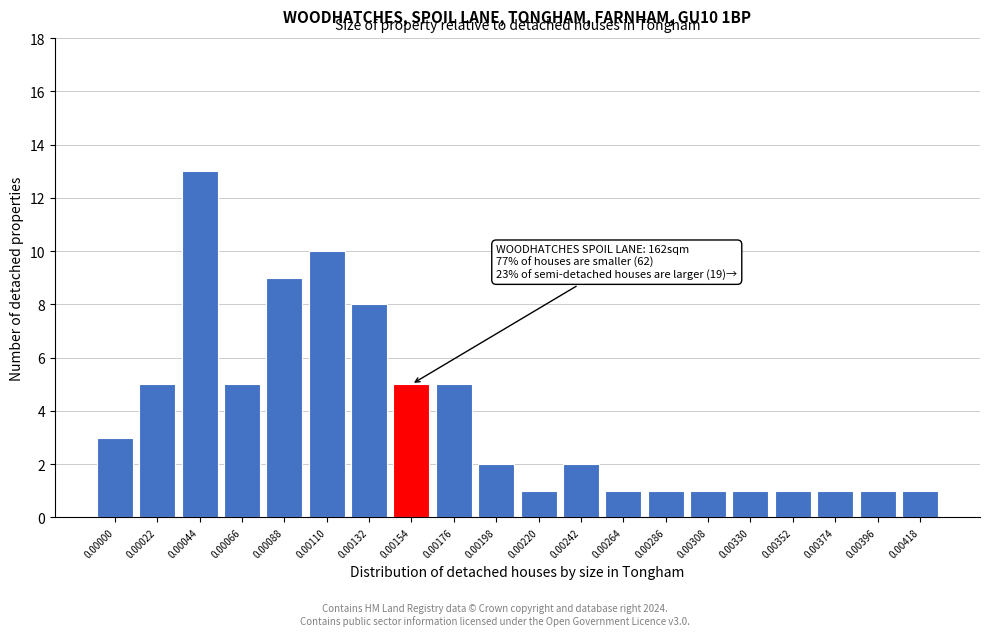

Reading left to right, transcribe all the data shown in this chart.

0.00000=3	0.00022=5	0.00044=13	0.00066=5	0.00088=9	0.00110=10	0.00132=8	0.00154=5	0.00176=5	0.00198=2	0.00220=1	0.00242=2	0.00264=1	0.00286=1	0.00308=1	0.00330=1	0.00352=1	0.00374=1	0.00396=1	0.00418=1